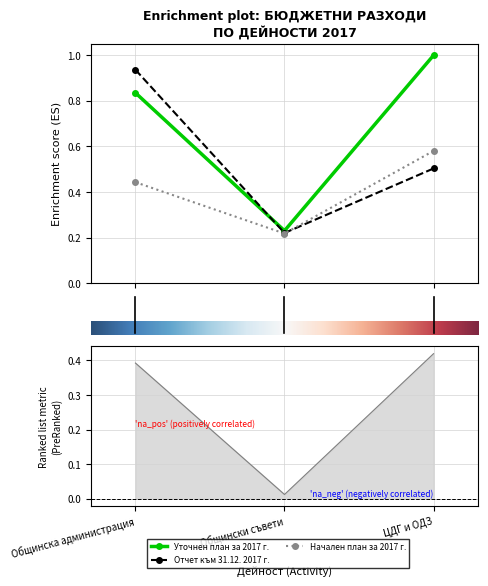

Which has a higher value, 1.0 or 2.0?

2.0